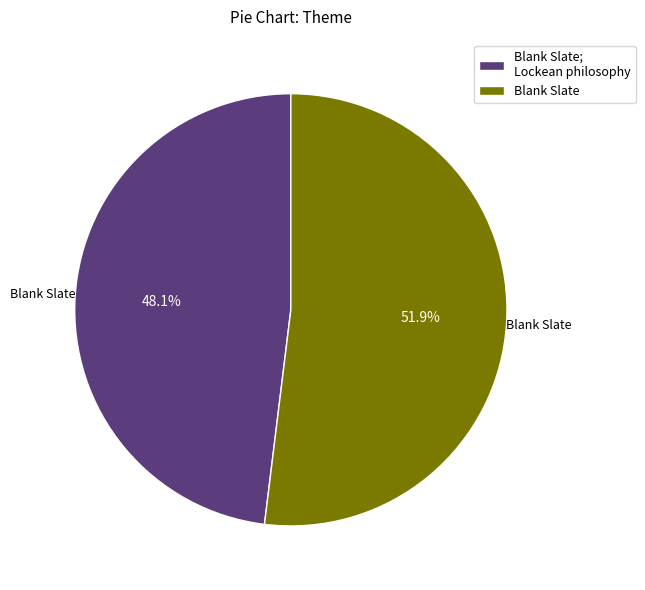

How many slices are in this pie chart?

2